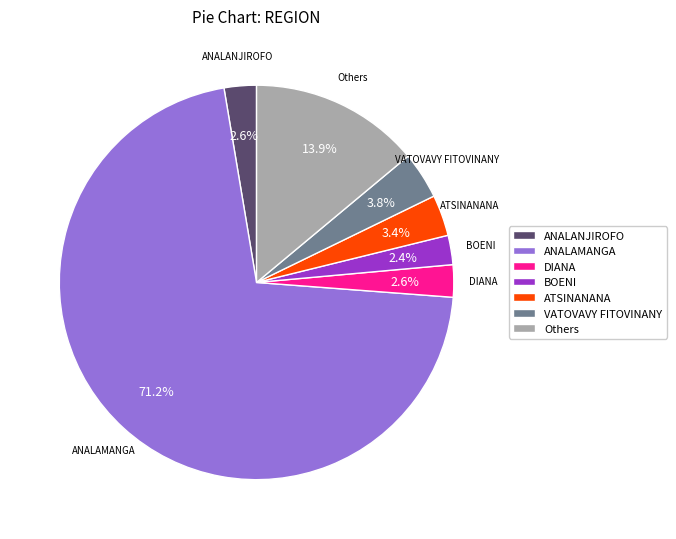

What percentage is NOT represented by ATSINANANA?

96.6%